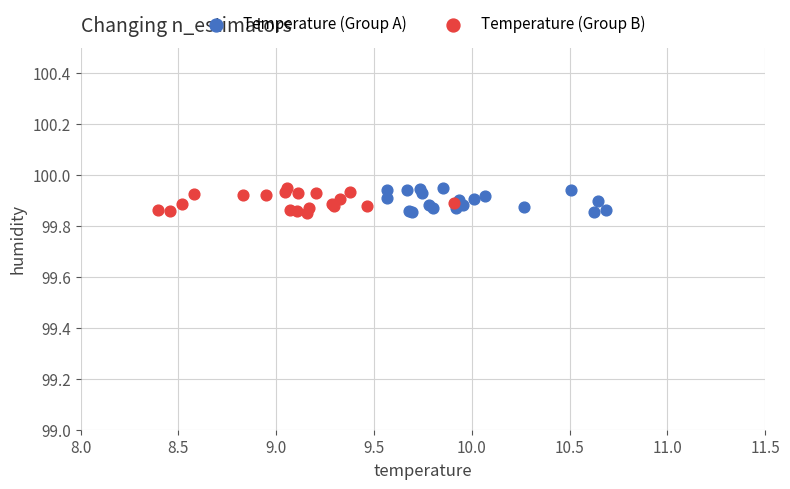

What are all the series names shown in the legend?

Temperature (Group A), Temperature (Group B)